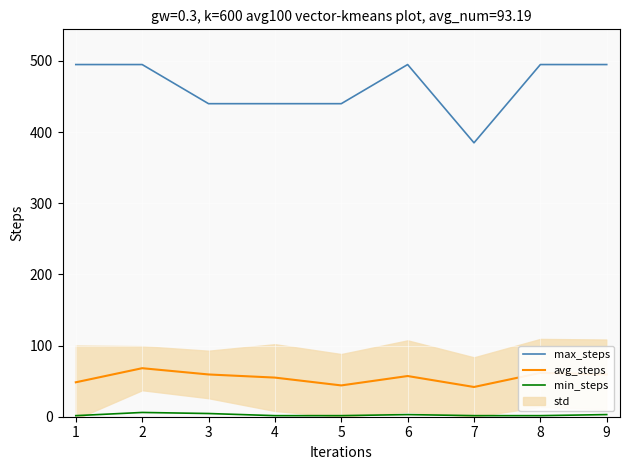

How many data points does each series have?

9